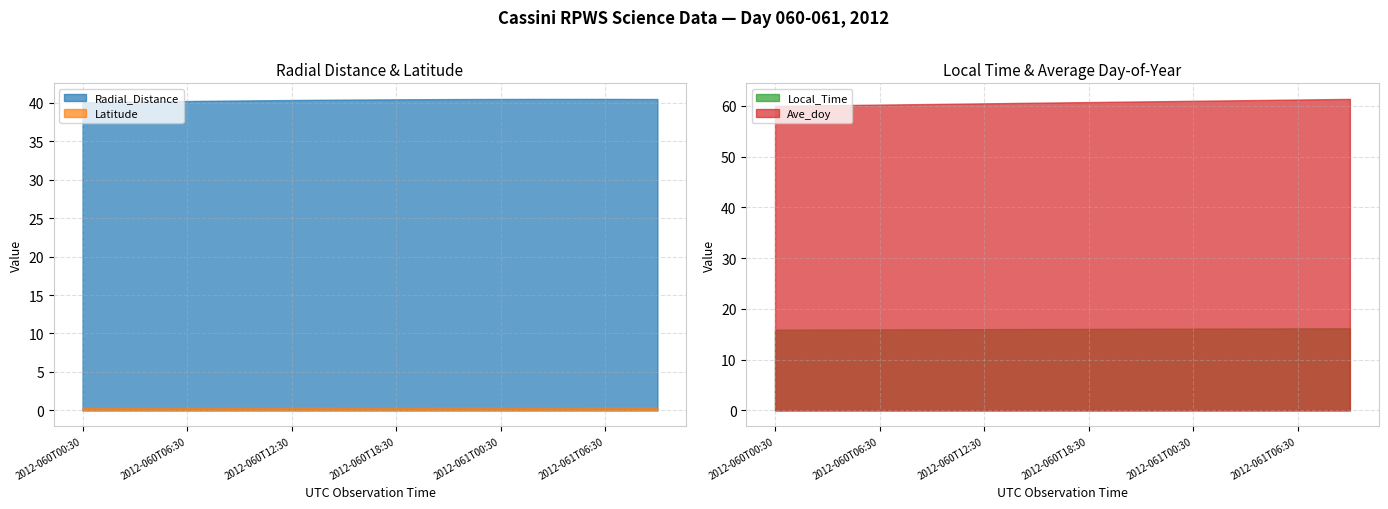

Reading left to right, extract all data points from this chart.

Radial_Distance: 40.1	40.1	40.1	40.1	40.2	40.2	40.2	40.3	40.3	40.3	40.3	40.3	40.4	40.4	40.4	40.4	40.4	40.4	40.4	40.5	40.5	40.5	40.5	40.5	40.5	40.5	40.5	40.5	40.5	40.5	40.5	40.5	40.5	40.5
Latitude: 0.4	0.4	0.4	0.4	0.4	0.4	0.4	0.4	0.4	0.4	0.4	0.4	0.4	0.4	0.4	0.4	0.4	0.4	0.4	0.4	0.4	0.4	0.4	0.4	0.4	0.4	0.4	0.4	0.4	0.4	0.4	0.4	0.4	0.4
Local_Time: 15.9	15.9	15.9	15.9	15.9	15.9	16.0	16.0	16.0	16.0	16.0	16.0	16.0	16.0	16.0	16.0	16.0	16.0	16.1	16.1	16.1	16.1	16.1	16.1	16.1	16.1	16.1	16.1	16.1	16.1	16.2	16.2	16.2	16.2
Ave_doy: 60.0	60.1	60.1	60.1	60.2	60.2	60.3	60.3	60.4	60.4	60.4	60.5	60.5	60.6	60.6	60.6	60.7	60.7	60.8	60.8	60.9	60.9	60.9	61.0	61.0	61.1	61.1	61.1	61.2	61.2	61.3	61.3	61.4	61.4